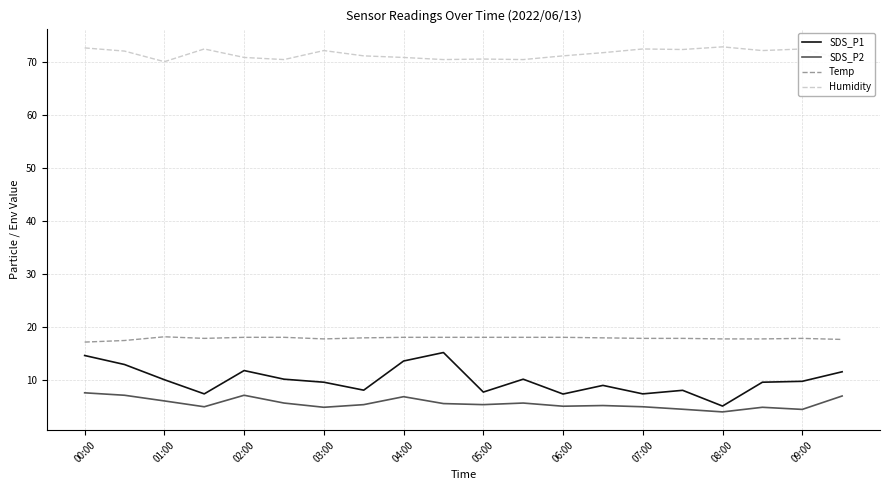

What is the difference between the maximum and minimum values in the SDS_P1 series?

10.1